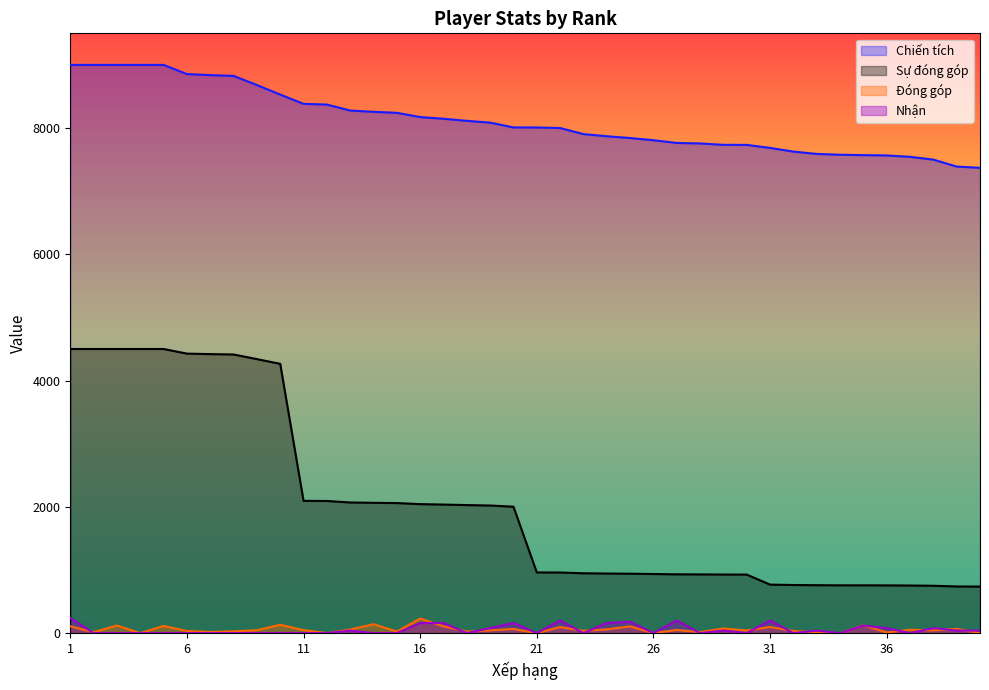

How many values in the Đóng góp series exceed 46?

19